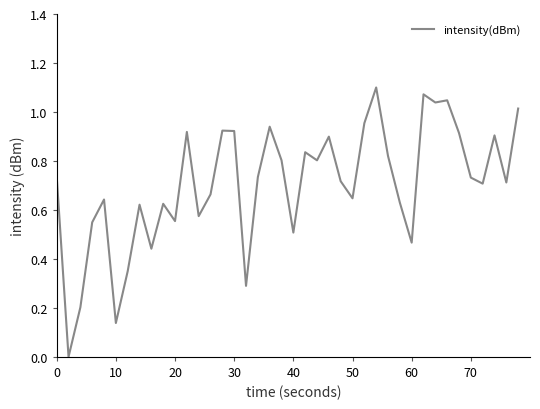

True or false: the data shows 0.9 at 40.

False